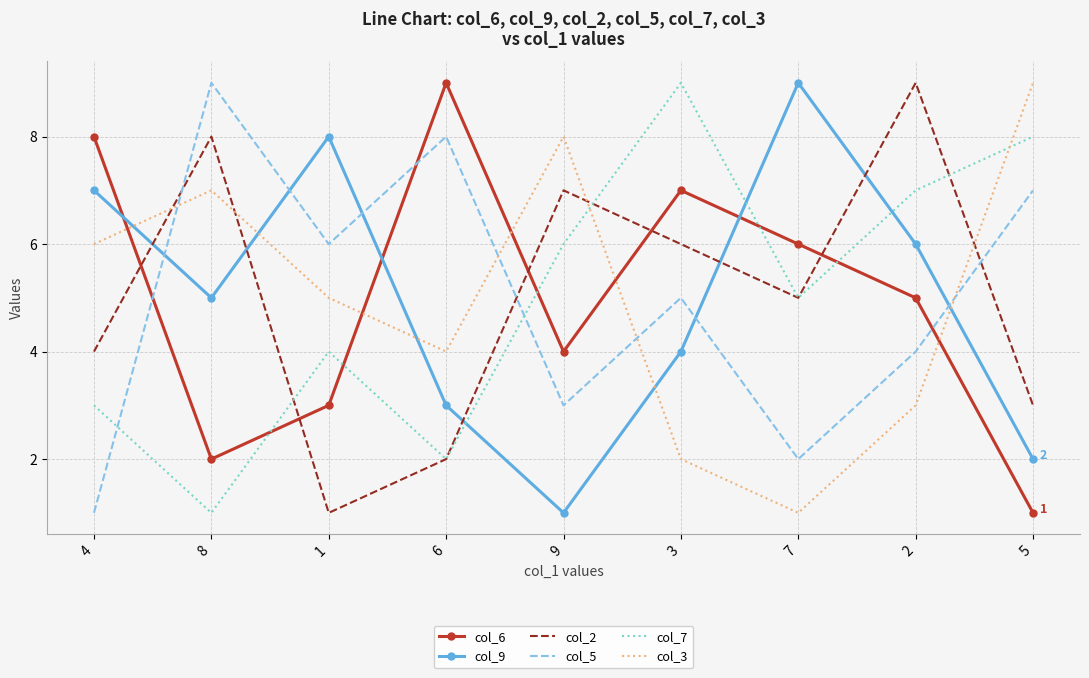

Rank the categories by col_7 value from lowest to highest.

8, 6, 4, 1, 7, 9, 2, 5, 3